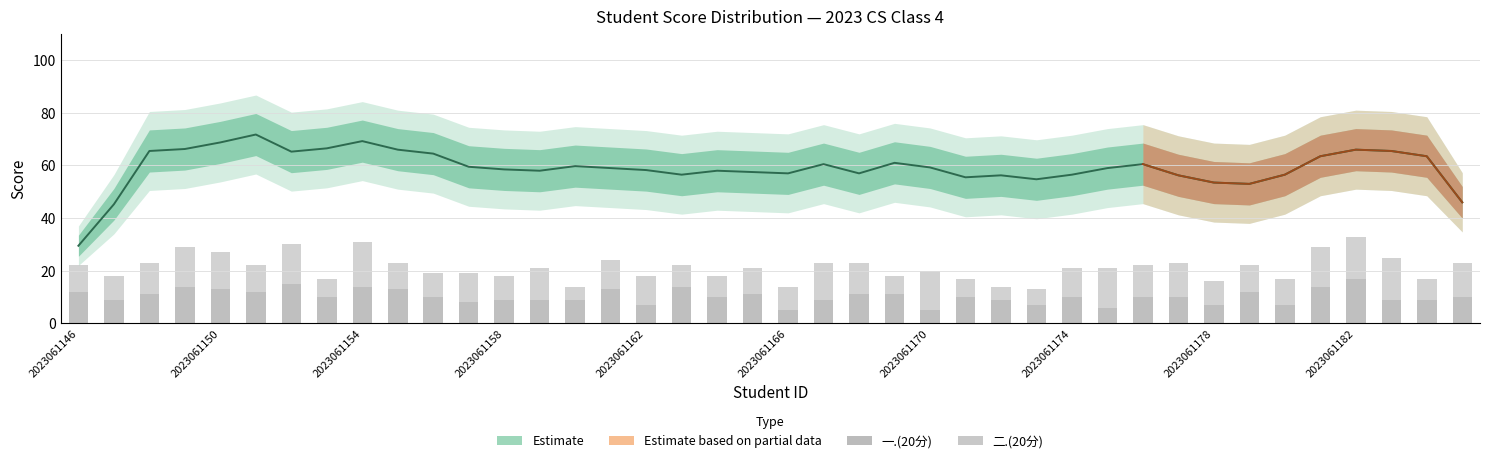

How many bars are there in each group?

2